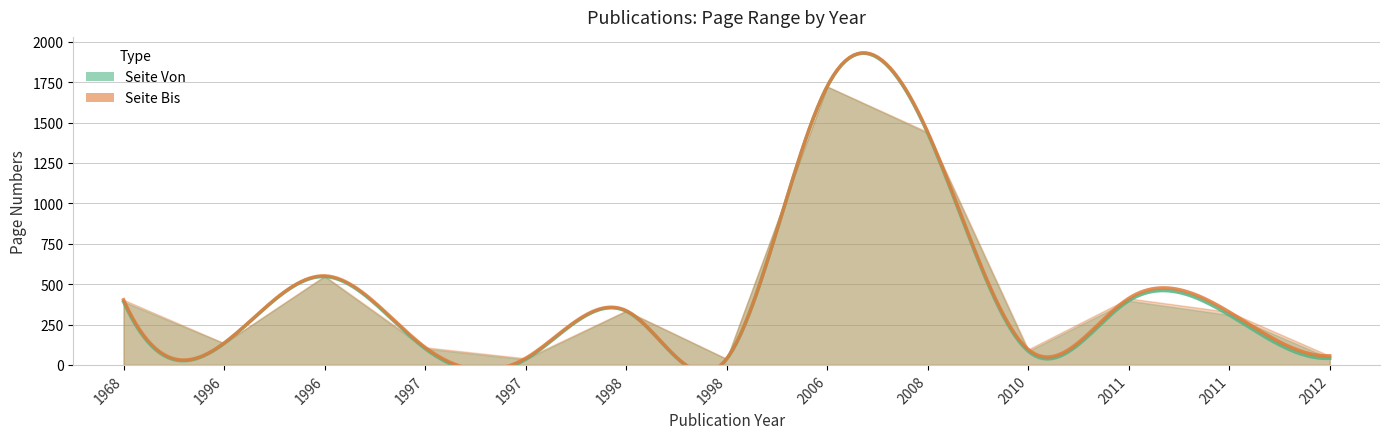

The value of Seite Von at 1996 is 226. True or false?

False